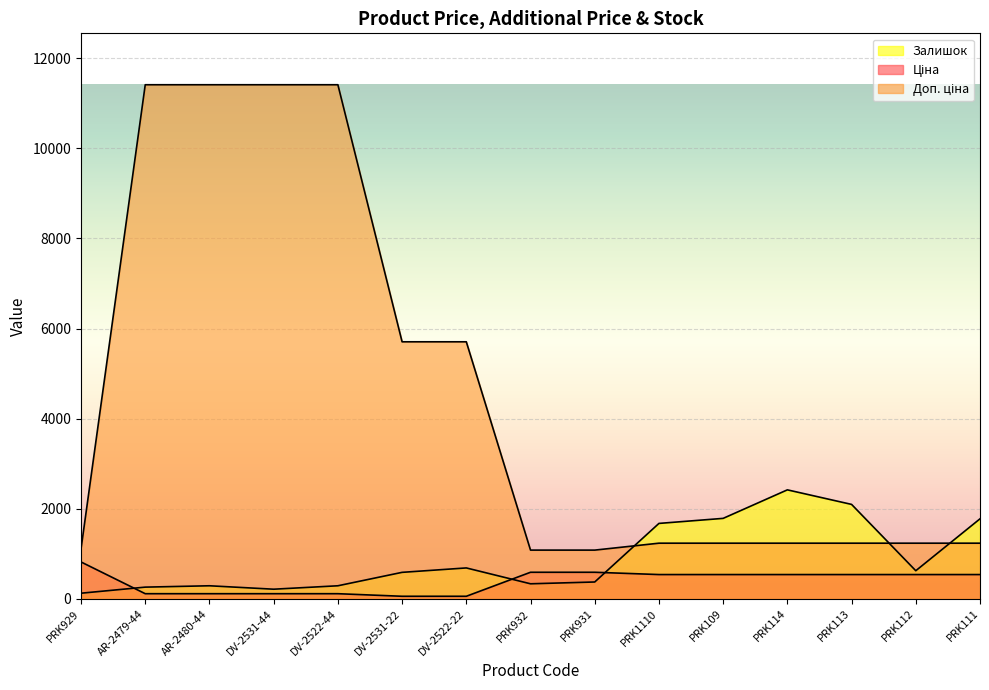

At which category is the sum across all series the highest?

AR-2480-44